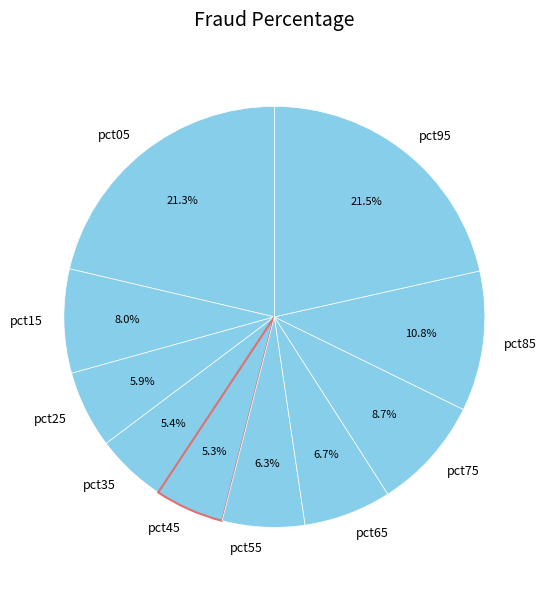

Does pct35 represent more than half of the total?

No